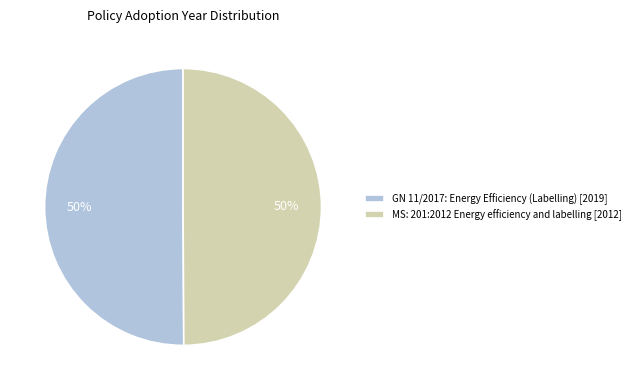

Is it true that MS: 201:2012 Energy efficiency and labelling is 50% of the pie?

True